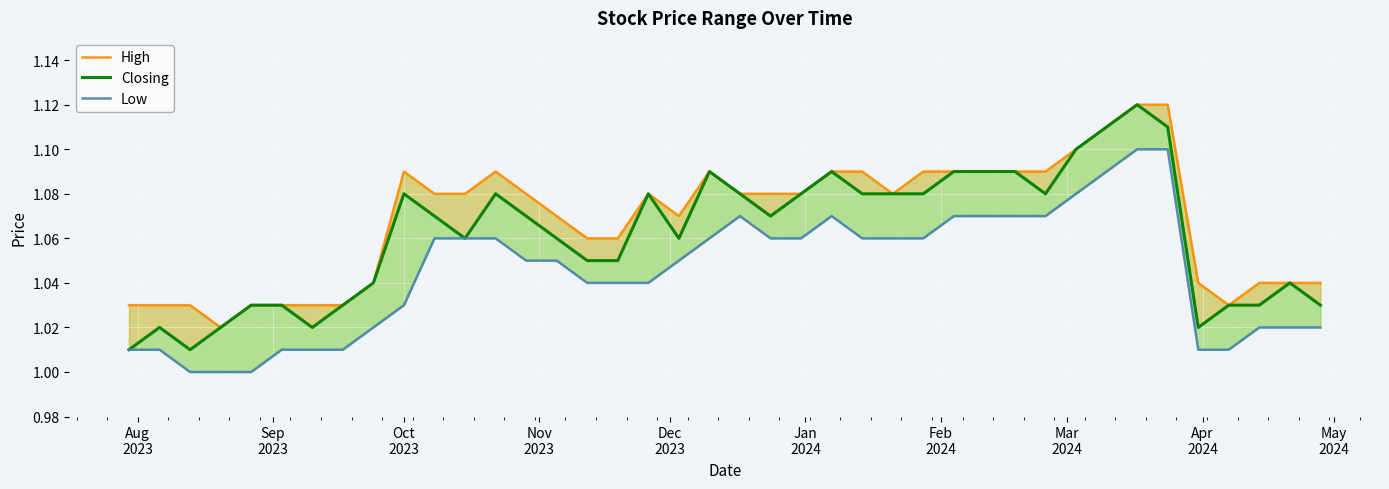

At how many categories does at least one series exceed 1?

40